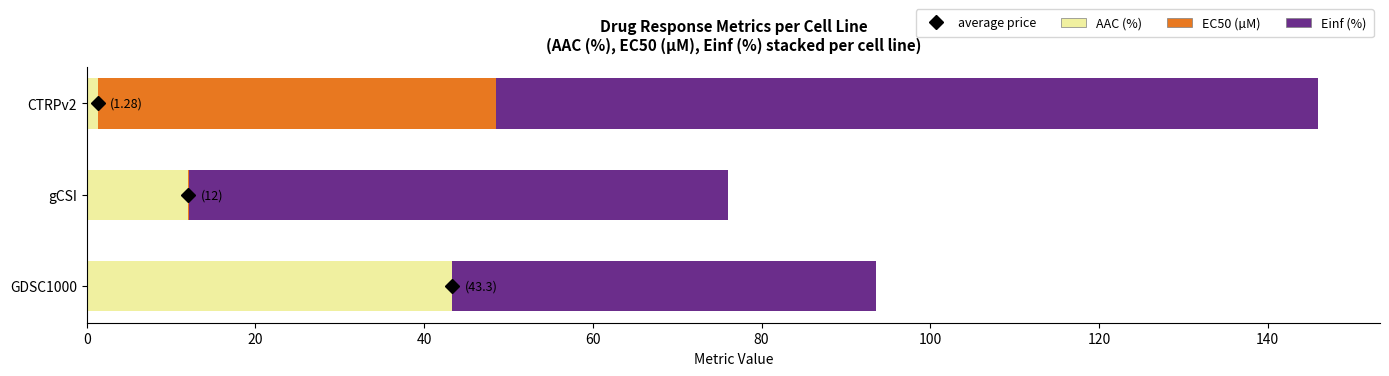

What is the highest value of the AAC (%) series?

43.3